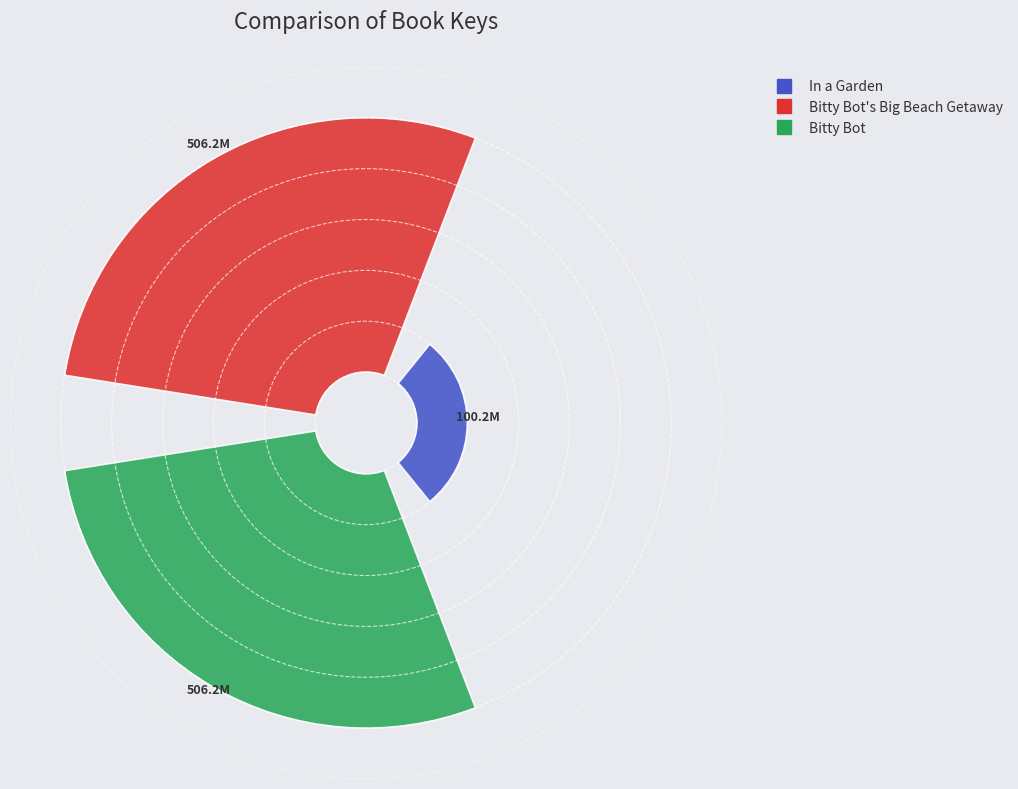

To the nearest percent, what percentage of the pie is Bitty Bot's Big Beach Getaway?

45%